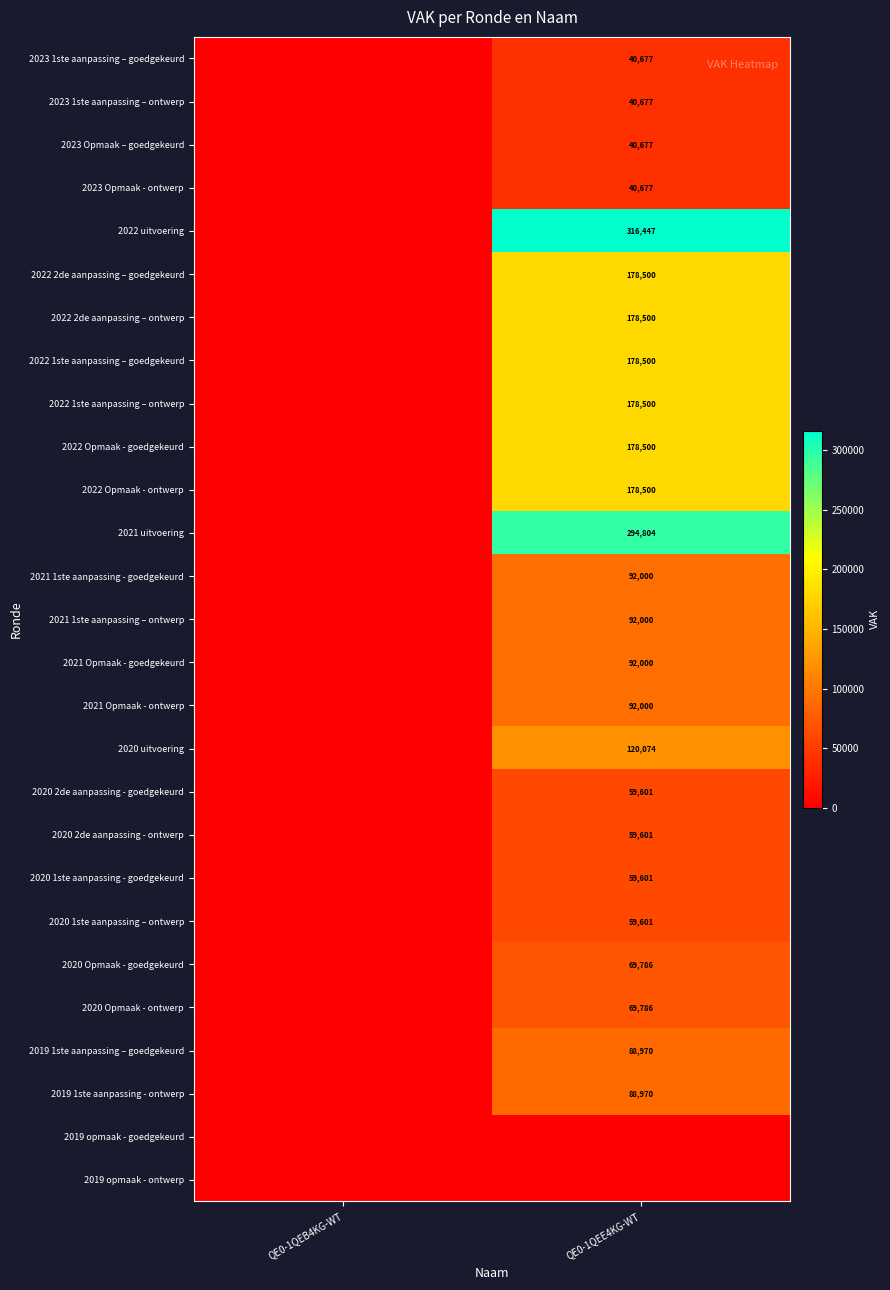

Is it true that 2020 1ste aanpassing – ontwerp equals 59601 at QE0-1QEE4KG-WT?

True